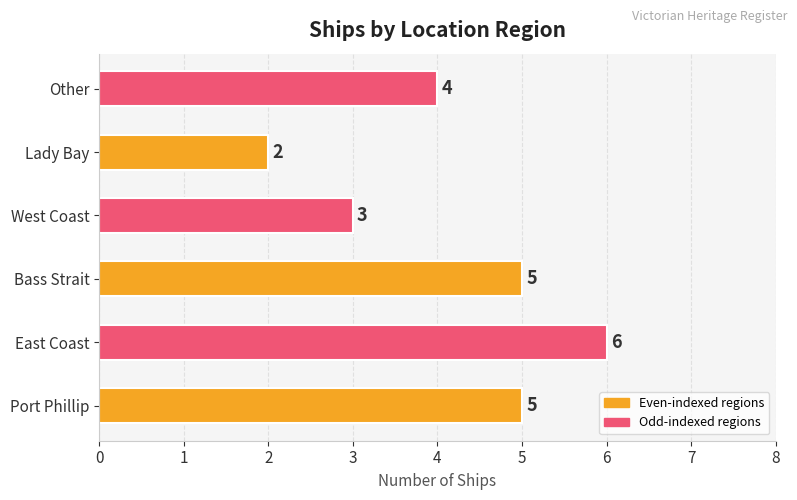

Which has a higher value, West Coast or Other?

Other